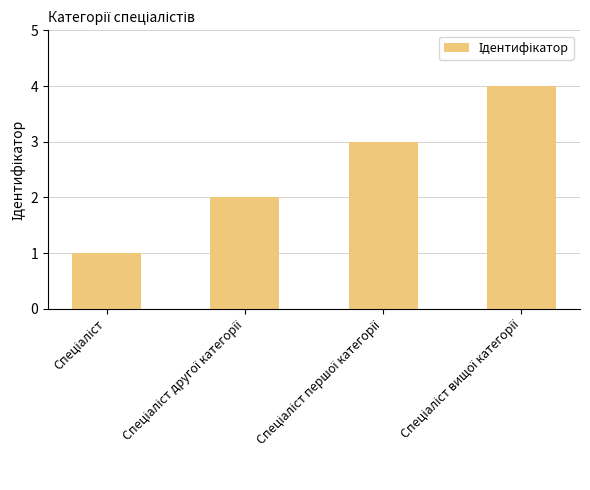

What is the difference between the maximum and minimum values?

3